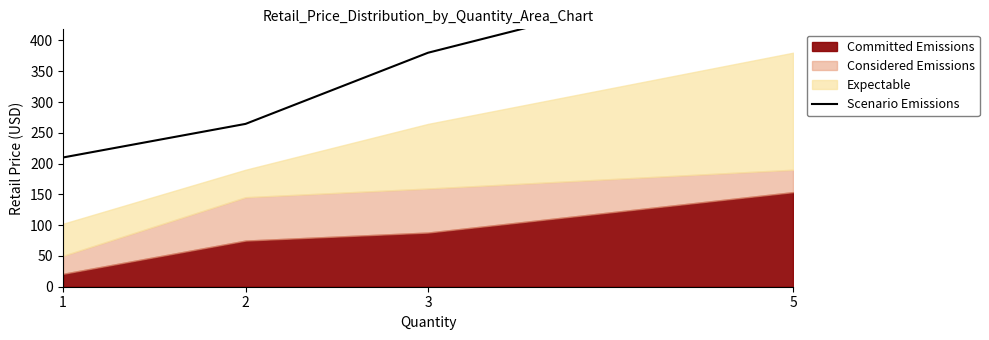

Rank the categories by value from lowest to highest.

1, 2, 3, 5